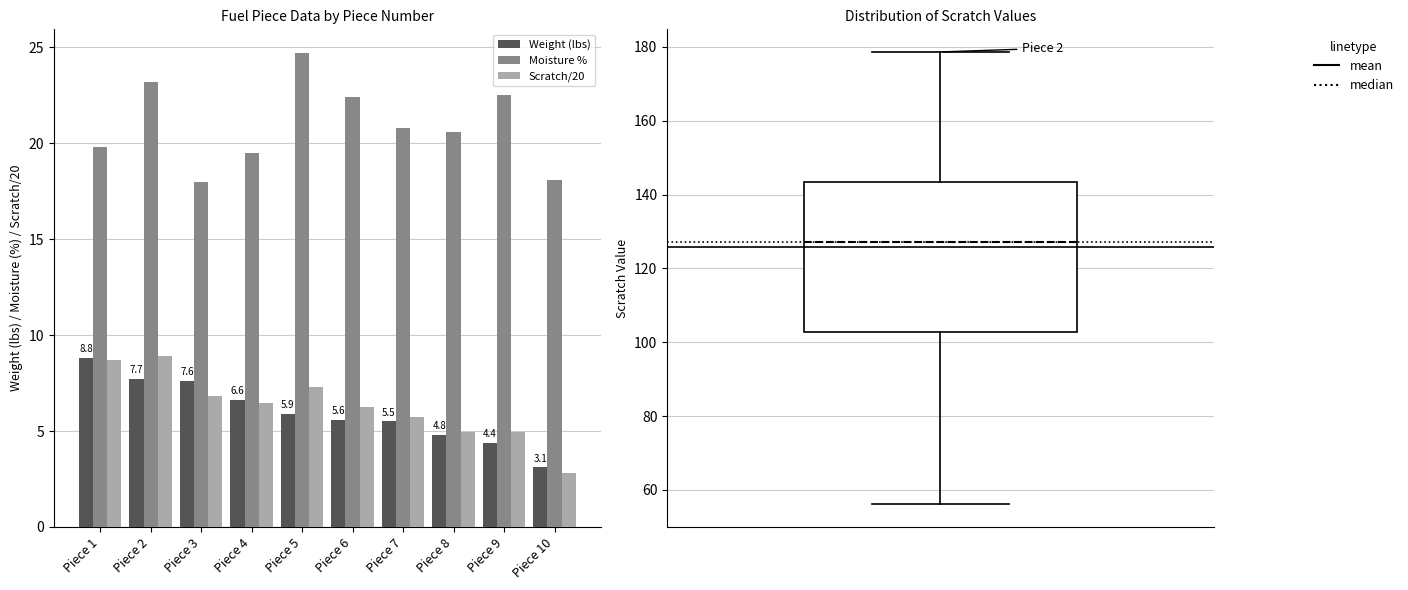

Which label corresponds to the largest value in the chart?

Piece 5